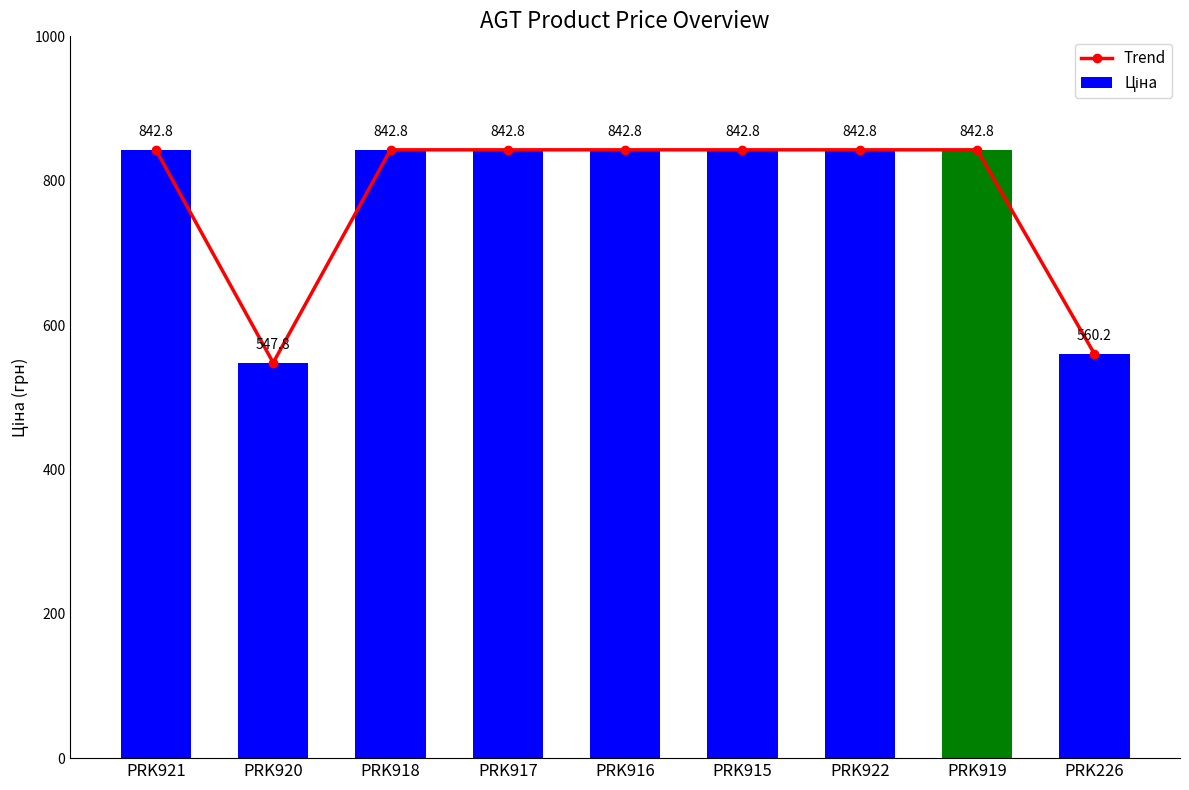

Which series has the largest total across all categories?

Trend